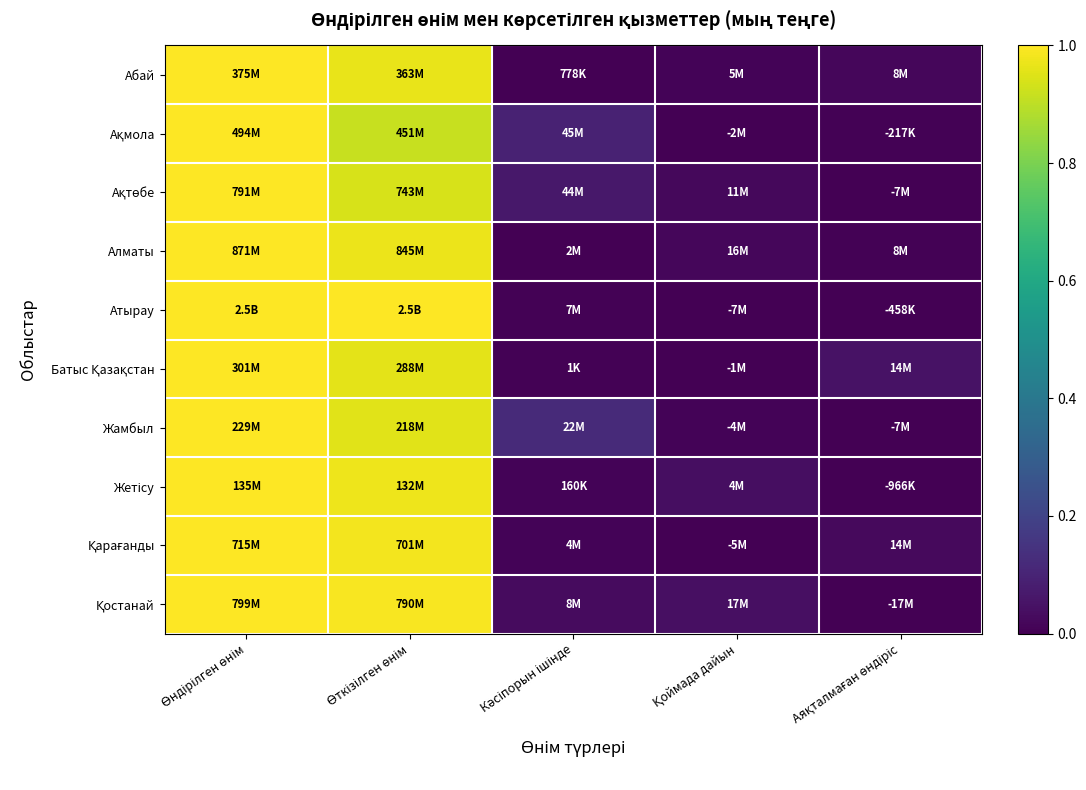

Which category has the highest value across all series?

Өндірілген өнім